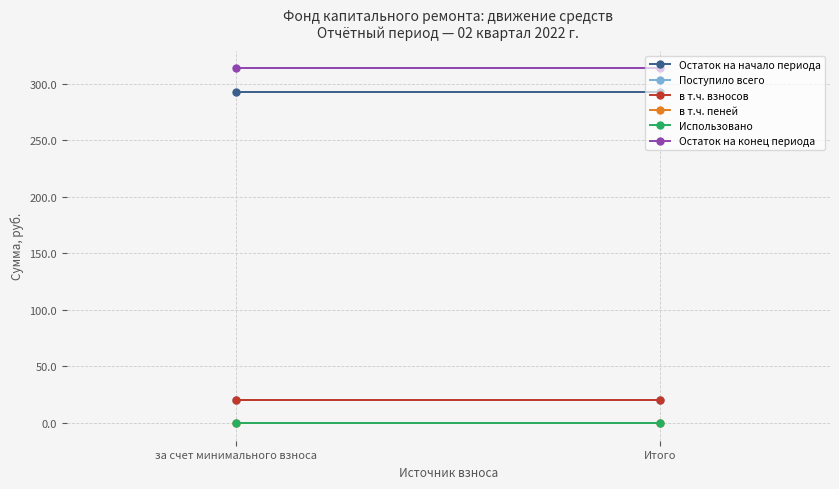

What is the sum of the Остаток на начало периода values at Итого and за счет минимального взноса?

586.1